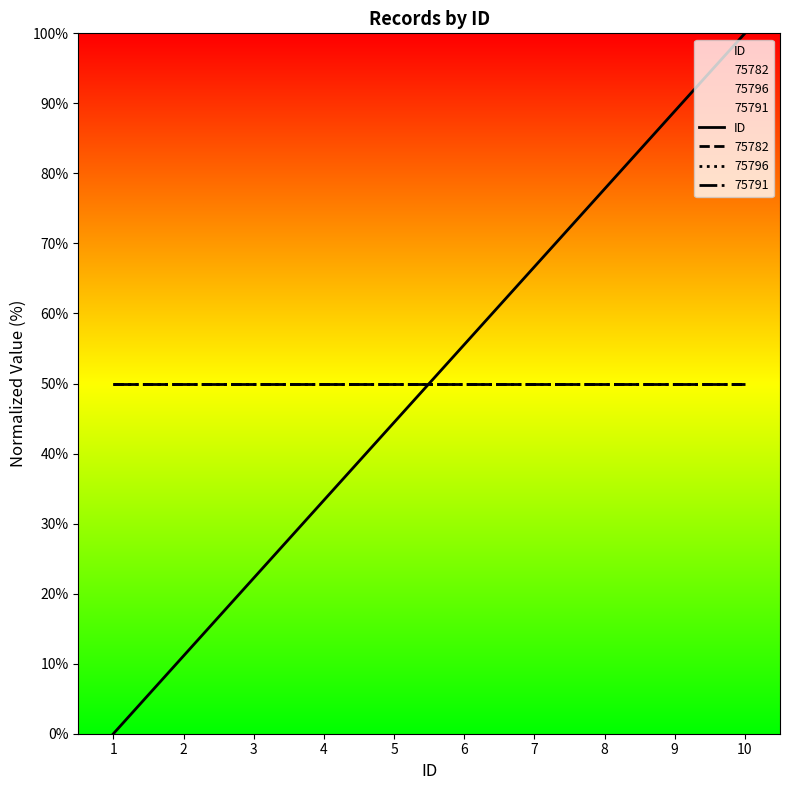

Rank the categories by value from highest to lowest.

10, 9, 8, 7, 6, 5, 4, 3, 2, 1